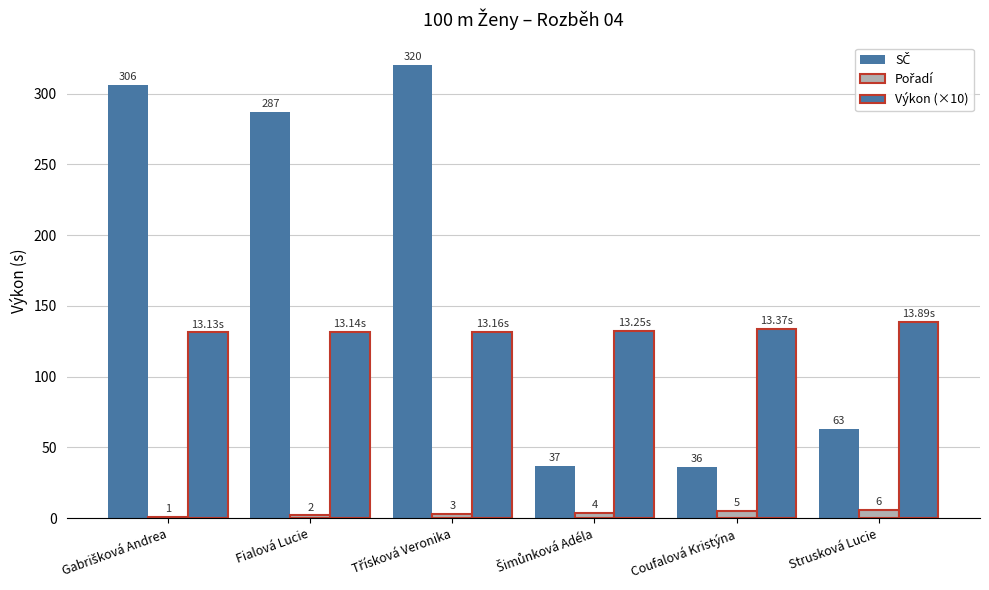

What is the label of the 2nd bar from the right?

Coufalová Kristýna